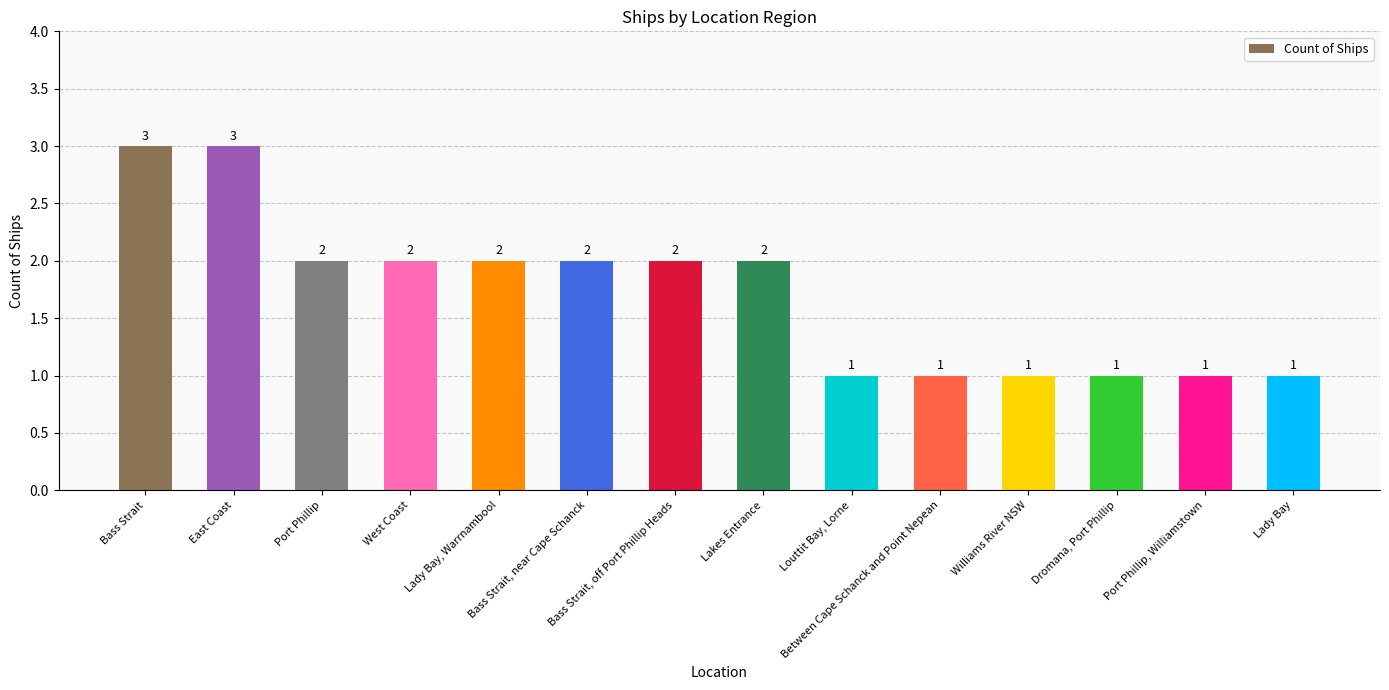

What is the label of the 4th bar from the left?

West Coast